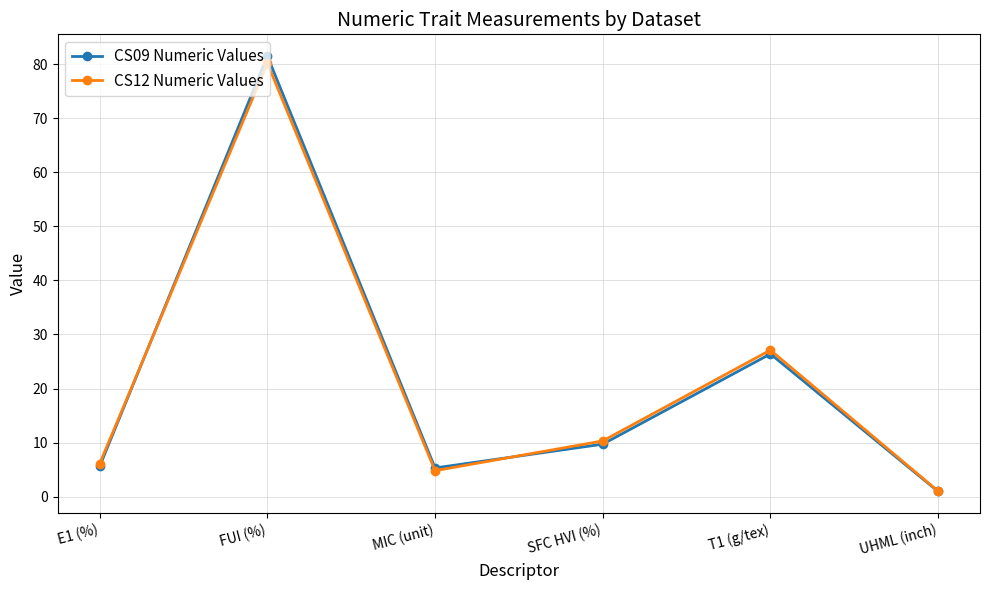

What is the label of the 4th point from the left?

SFC HVI (%)